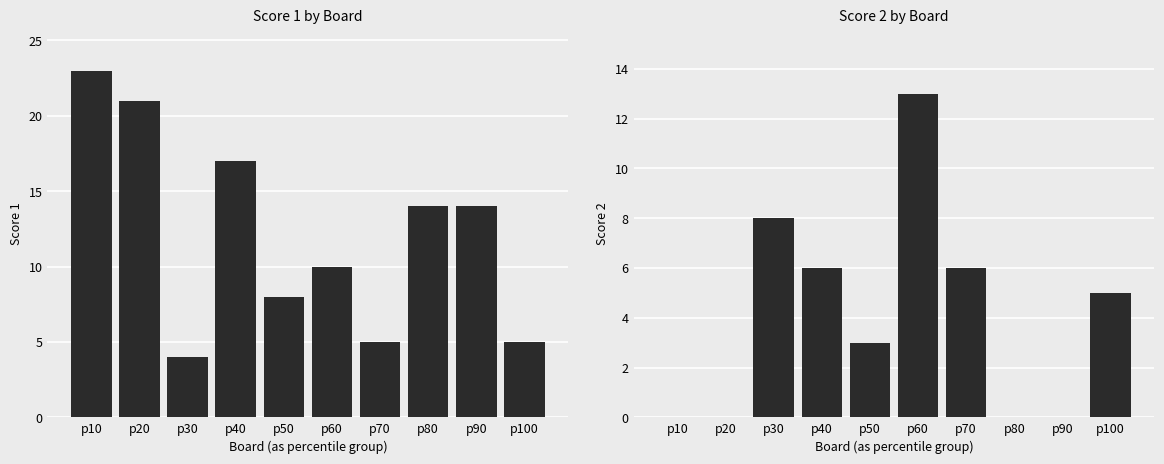

Where is Score 2 nearest to the value 6?

p40